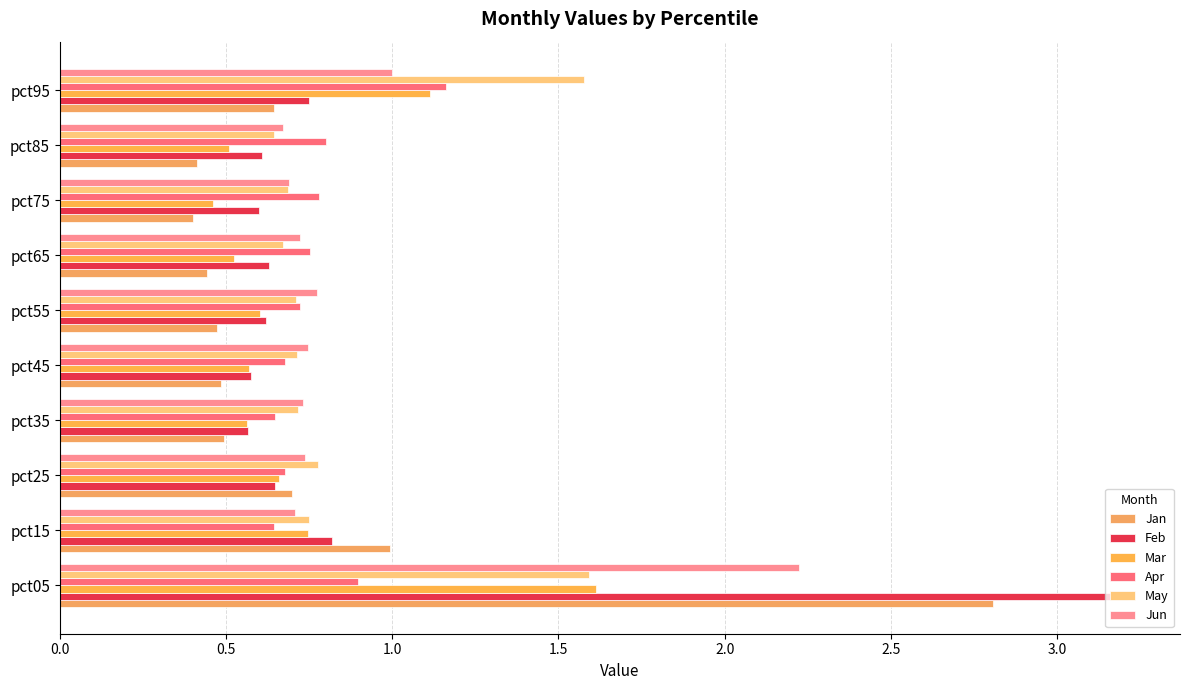

How many categories are shown in the chart?

10